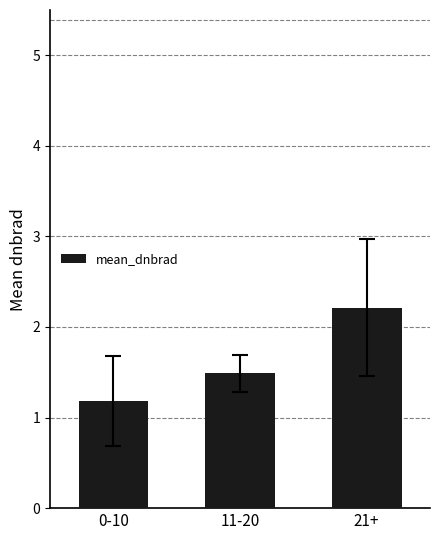

What is the ratio of the value at 11-20 to the value at 0-10?

1.3